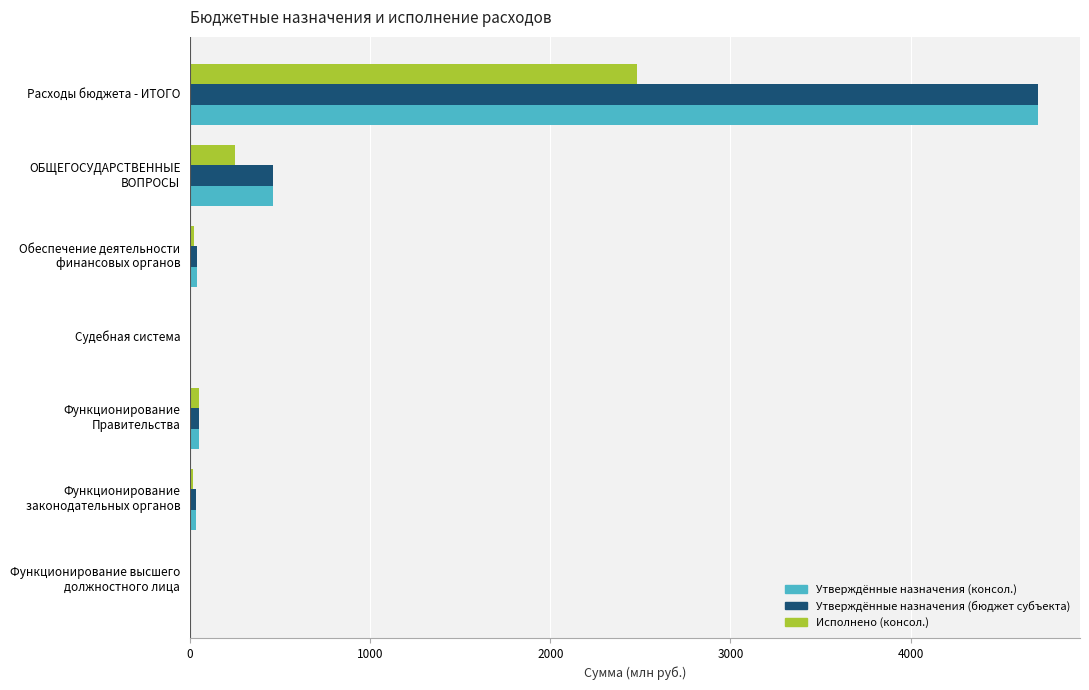

What is the sum of all Исполнено (консол.) values?

2818.7